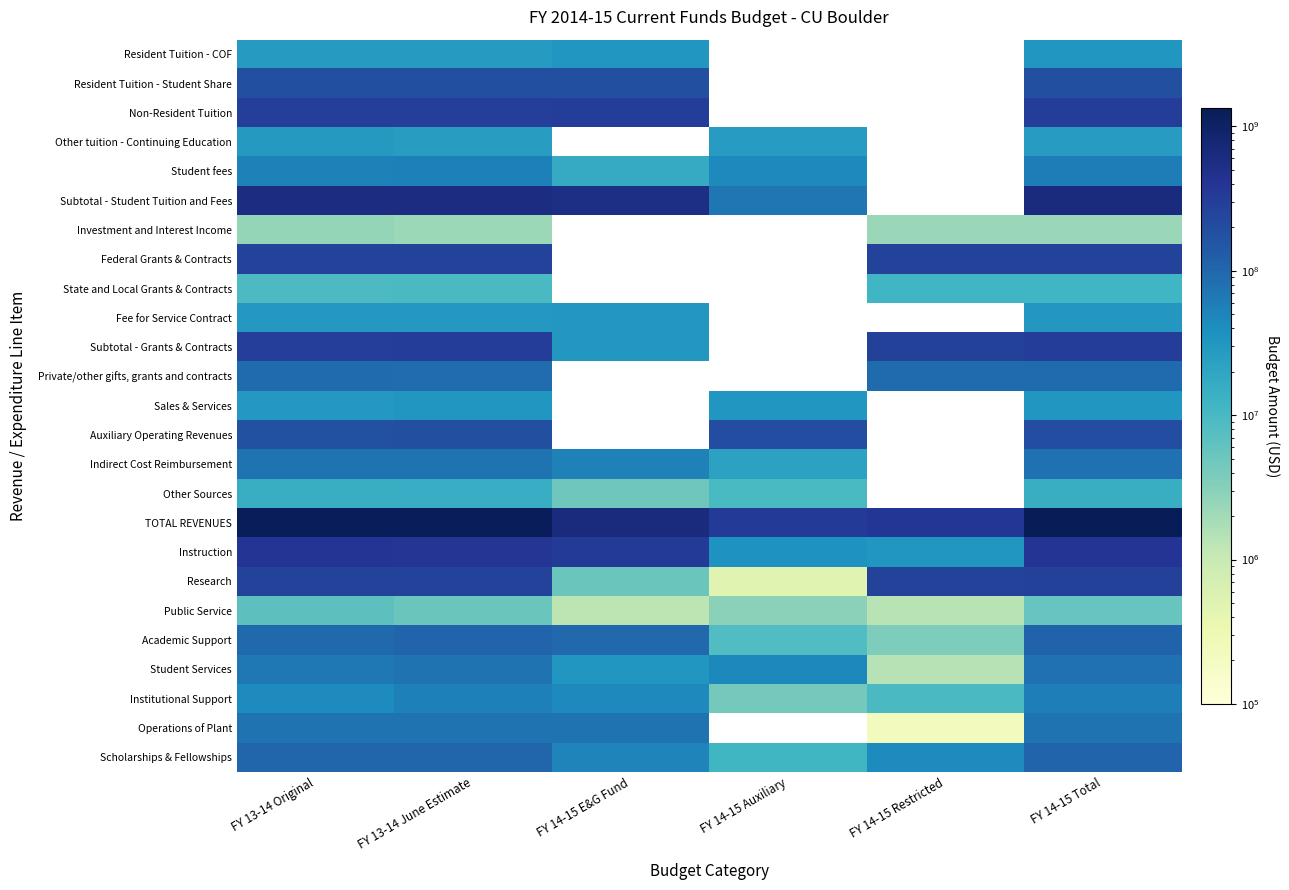

At which label does Scholarships & Fellowships reach its peak?

FY 14-15 Total